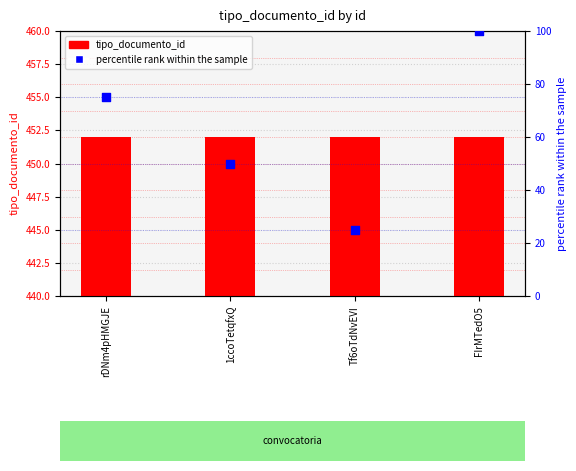

At which category is the sum across all series the highest?

FIrMTedO5